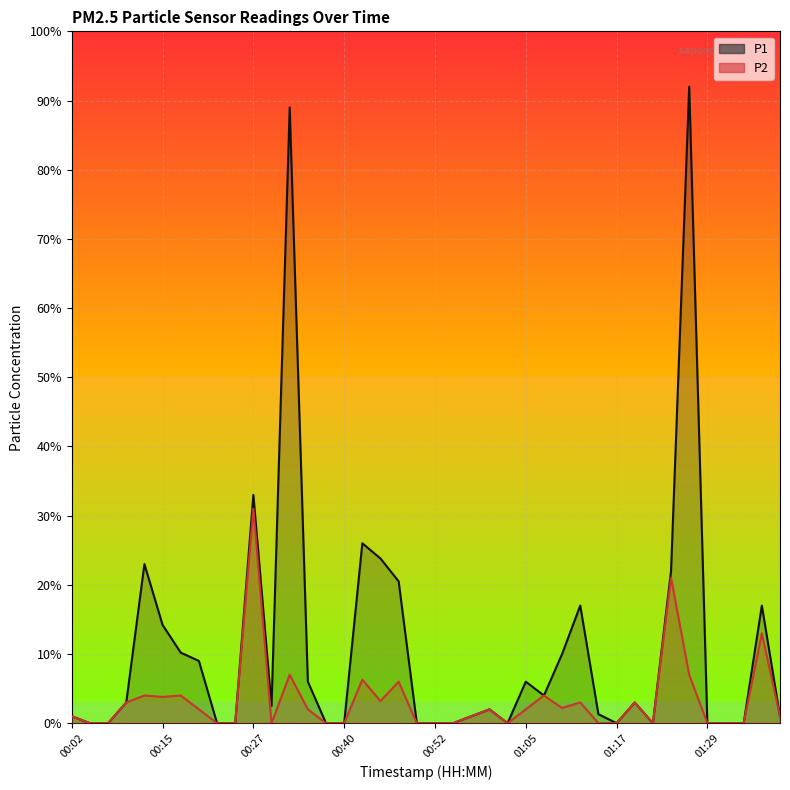

Which label corresponds to the smallest value in the chart?

00:05